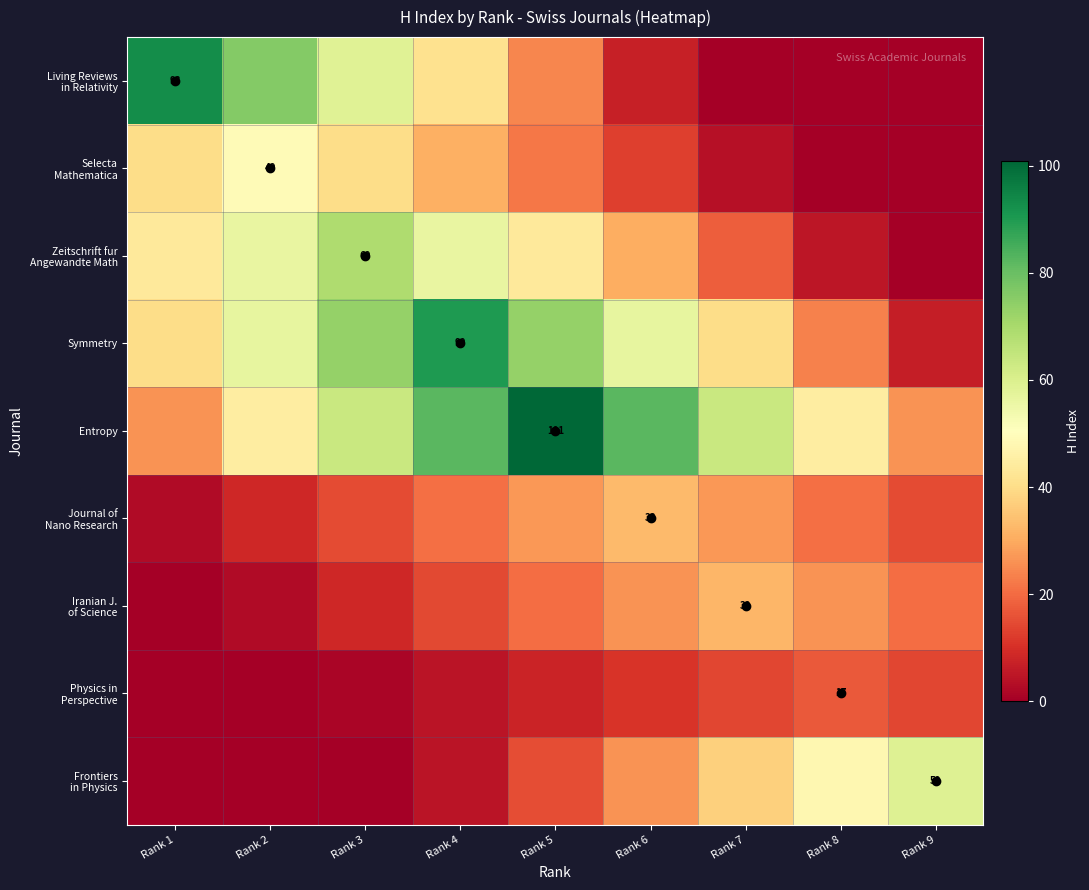

The Selecta Mathematica series shows 19.8 at Rank 3. True or false?

False